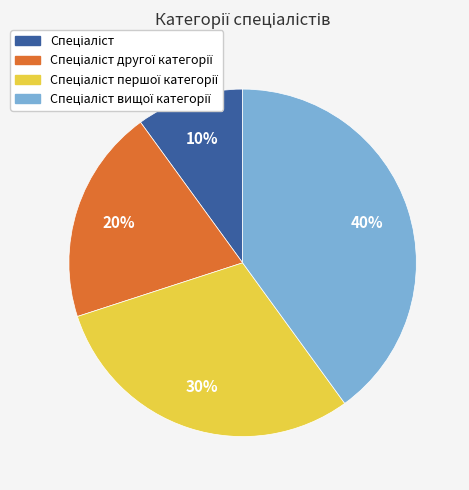

To the nearest percent, what is the difference between the largest and smallest slice percentages?

30%